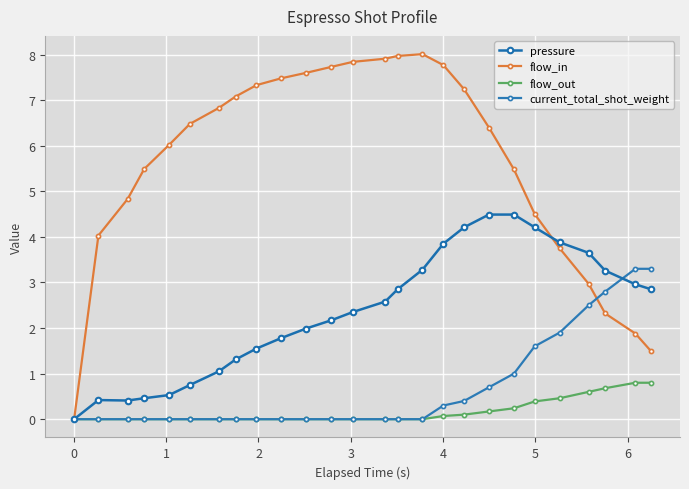

How many lines are shown in the chart?

4